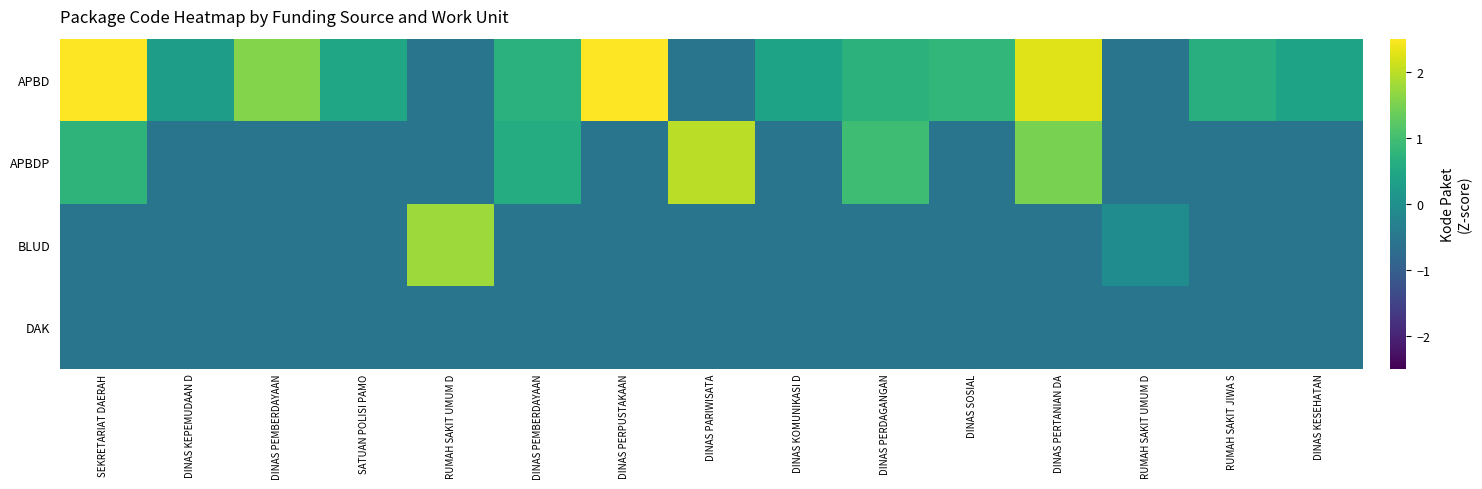

Reading left to right, extract all data points from this chart.

APBD: SEKRETARIAT DAERAH=3.7	DINAS KEPEMUDAAN D=0.3	DINAS PEMBERDAYAAN=1.6	SATUAN POLISI PAMO=0.5	RUMAH SAKIT UMUM D=-0.6	DINAS PEMBERDAYAAN=0.7	DINAS PERPUSTAKAAN=3.5	DINAS PARIWISATA=-0.6	DINAS KOMUNIKASI D=0.4	DINAS PERDAGANGAN=0.7	DINAS SOSIAL=0.8	DINAS PERTANIAN DA=2.3	RUMAH SAKIT UMUM D=-0.6	RUMAH SAKIT JIWA S=0.6	DINAS KESEHATAN=0.4
APBDP: SEKRETARIAT DAERAH=0.8	DINAS KEPEMUDAAN D=-0.6	DINAS PEMBERDAYAAN=-0.6	SATUAN POLISI PAMO=-0.6	RUMAH SAKIT UMUM D=-0.6	DINAS PEMBERDAYAAN=0.6	DINAS PERPUSTAKAAN=-0.6	DINAS PARIWISATA=2.0	DINAS KOMUNIKASI D=-0.6	DINAS PERDAGANGAN=0.9	DINAS SOSIAL=-0.6	DINAS PERTANIAN DA=1.5	RUMAH SAKIT UMUM D=-0.6	RUMAH SAKIT JIWA S=-0.6	DINAS KESEHATAN=-0.6
BLUD: SEKRETARIAT DAERAH=-0.6	DINAS KEPEMUDAAN D=-0.6	DINAS PEMBERDAYAAN=-0.6	SATUAN POLISI PAMO=-0.6	RUMAH SAKIT UMUM D=1.8	DINAS PEMBERDAYAAN=-0.6	DINAS PERPUSTAKAAN=-0.6	DINAS PARIWISATA=-0.6	DINAS KOMUNIKASI D=-0.6	DINAS PERDAGANGAN=-0.6	DINAS SOSIAL=-0.6	DINAS PERTANIAN DA=-0.6	RUMAH SAKIT UMUM D=-0.1	RUMAH SAKIT JIWA S=-0.6	DINAS KESEHATAN=-0.6
DAK: SEKRETARIAT DAERAH=-0.6	DINAS KEPEMUDAAN D=-0.6	DINAS PEMBERDAYAAN=-0.6	SATUAN POLISI PAMO=-0.6	RUMAH SAKIT UMUM D=-0.6	DINAS PEMBERDAYAAN=-0.6	DINAS PERPUSTAKAAN=-0.6	DINAS PARIWISATA=-0.6	DINAS KOMUNIKASI D=-0.6	DINAS PERDAGANGAN=-0.6	DINAS SOSIAL=-0.6	DINAS PERTANIAN DA=-0.6	RUMAH SAKIT UMUM D=-0.6	RUMAH SAKIT JIWA S=-0.6	DINAS KESEHATAN=-0.6